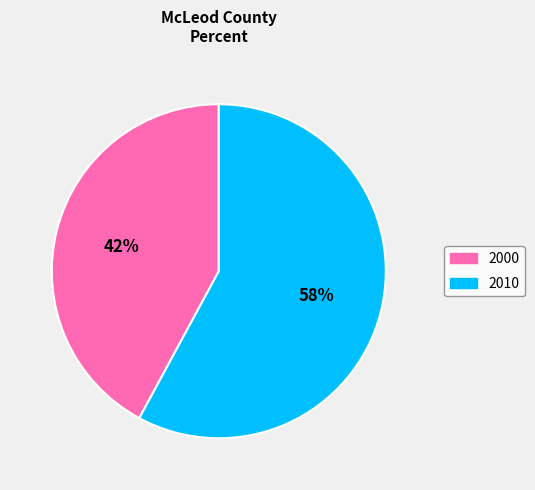

The 2000 slice represents 42% of the pie. True or false?

True